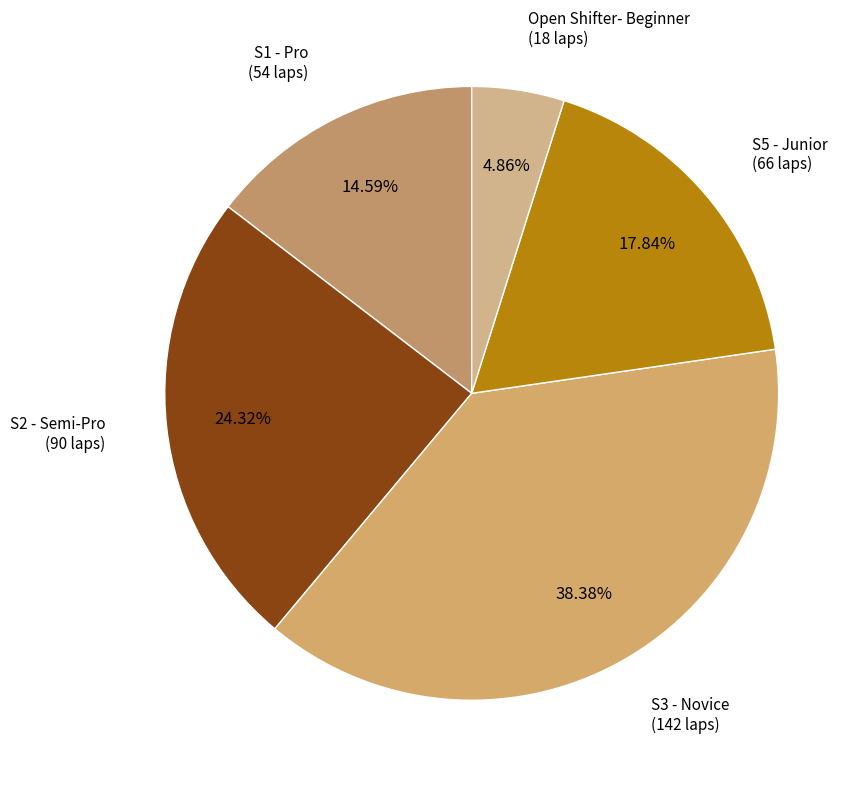

Do S3 - Novice and Open Shifter- Beginner together represent more than half of the pie?

No